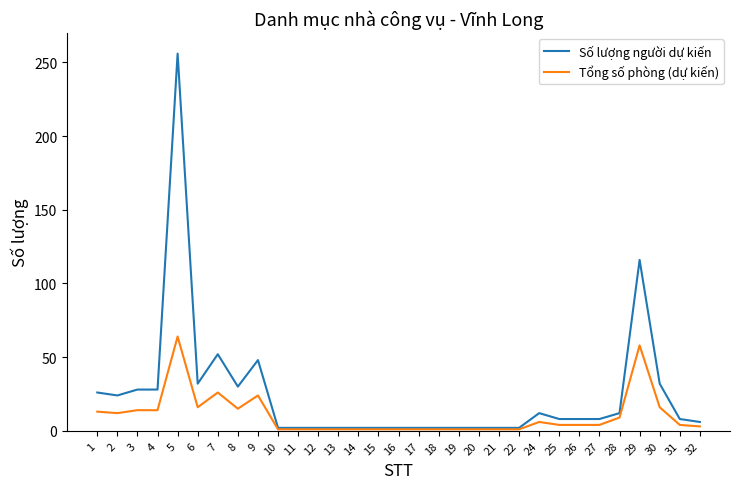

What is the highest value of the Tổng số phòng (dự kiến) series?

64